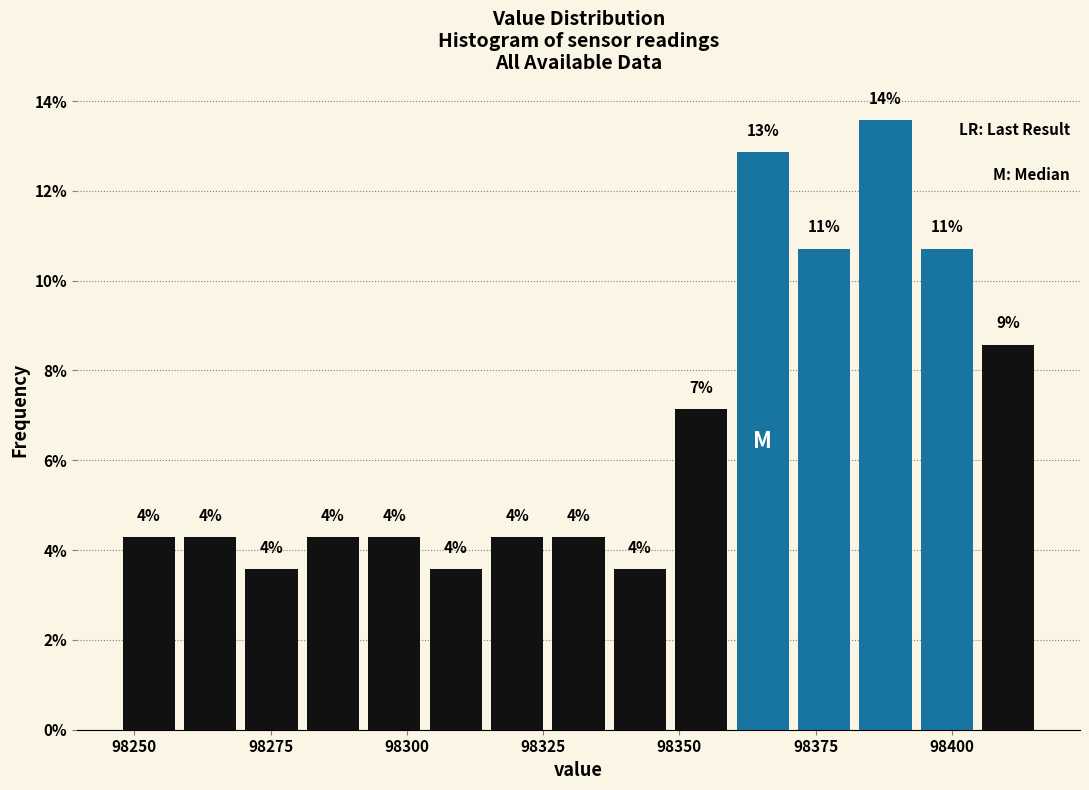

Read against the x-axis, roughly where is the centre of the tallest bar?

98390